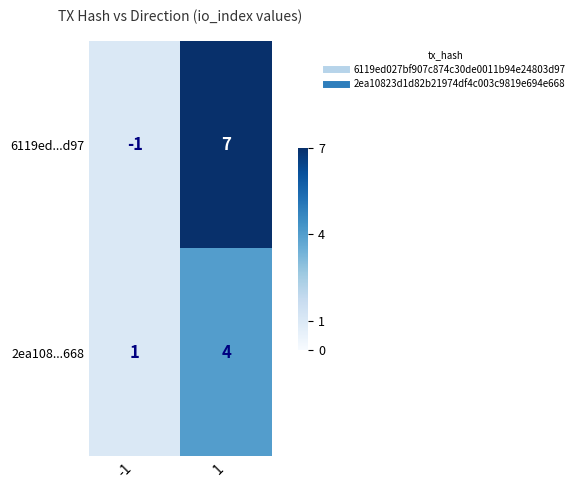

Which series has the largest total across all categories?

6119ed...d97